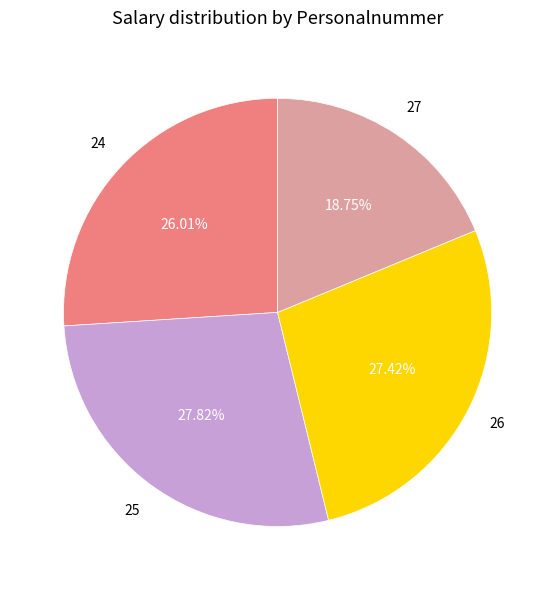

Does any single category account for the majority?

No